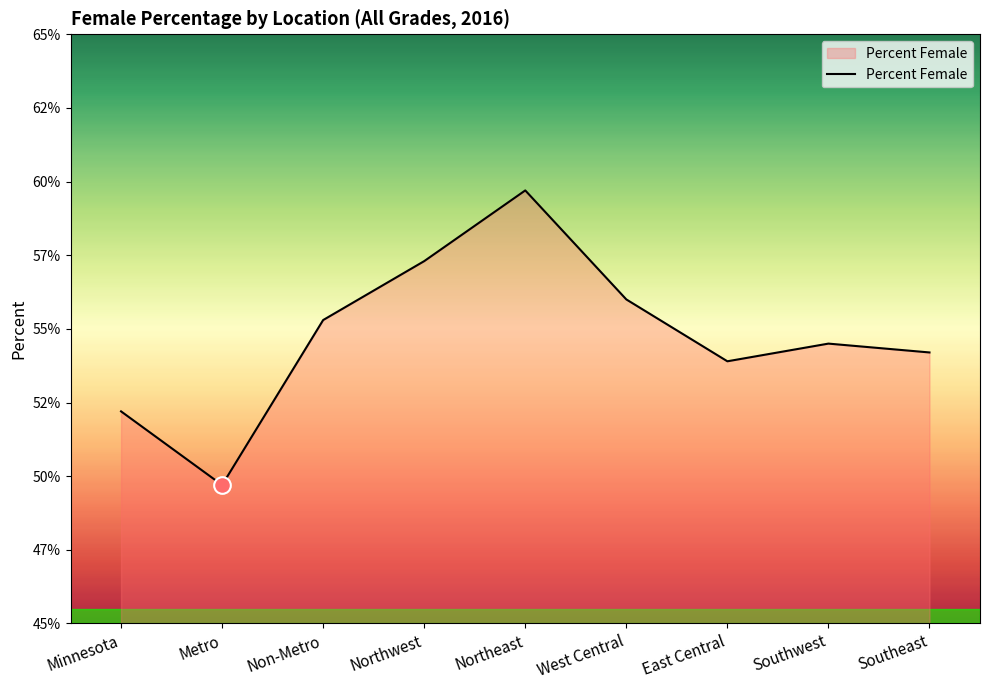

True or false: there are more than 1 points higher than both neighbors.

True